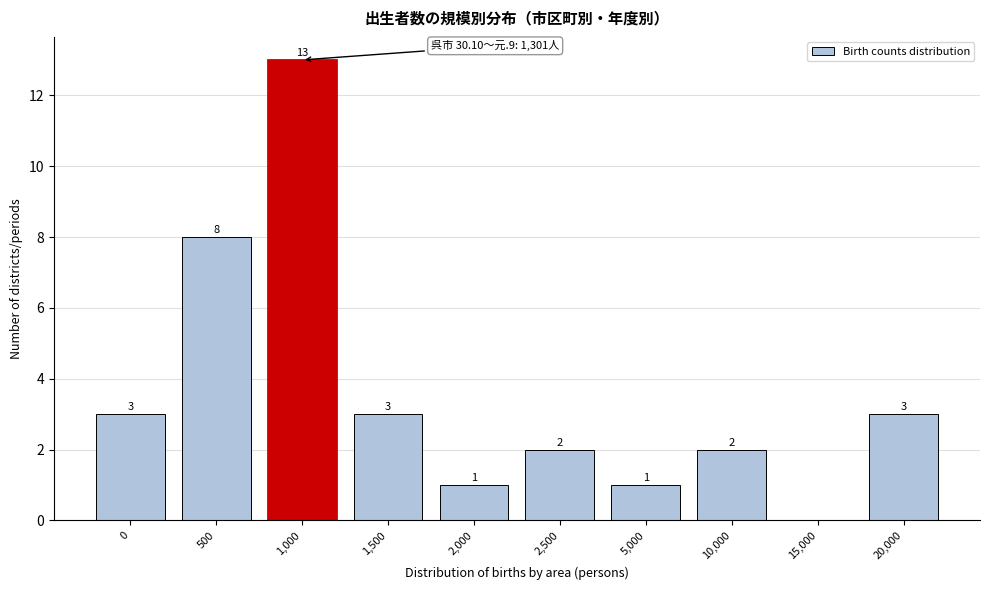

Reading right to left, what are all the values shown in this chart?

20,000=3	15,000=0	10,000=2	5,000=1	2,500=2	2,000=1	1,500=3	1,000=13	500=8	0=3